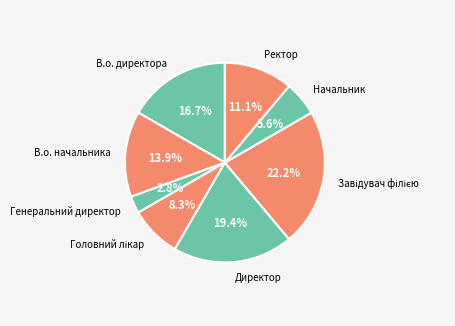

Approximately how many times larger is the value at В.о. директора compared to В.о. начальника?

1.2